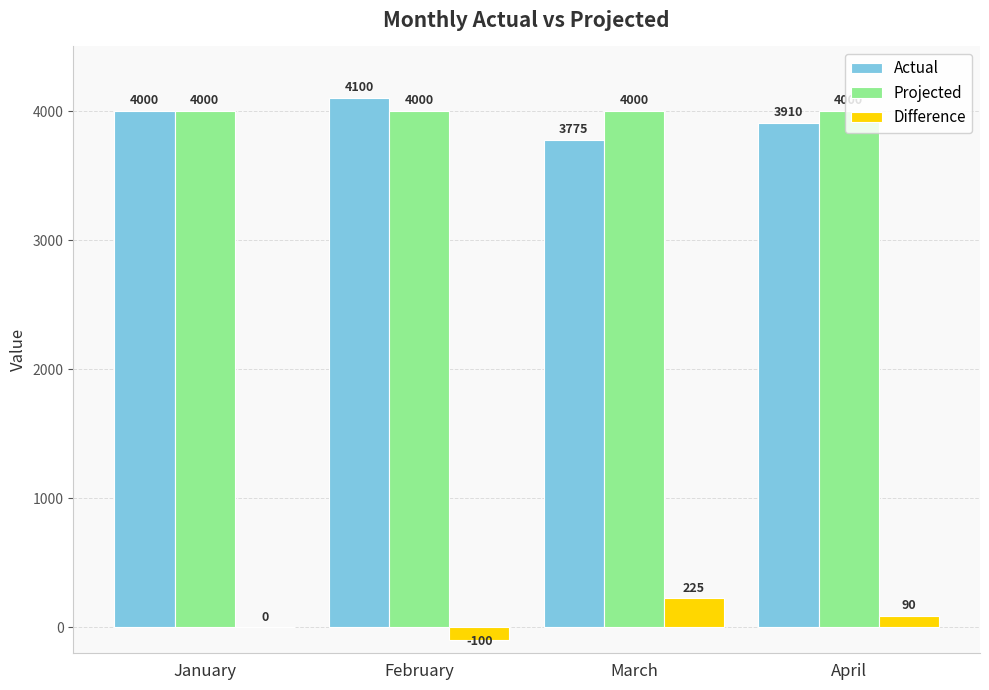

What is the average value of the Difference series?

54